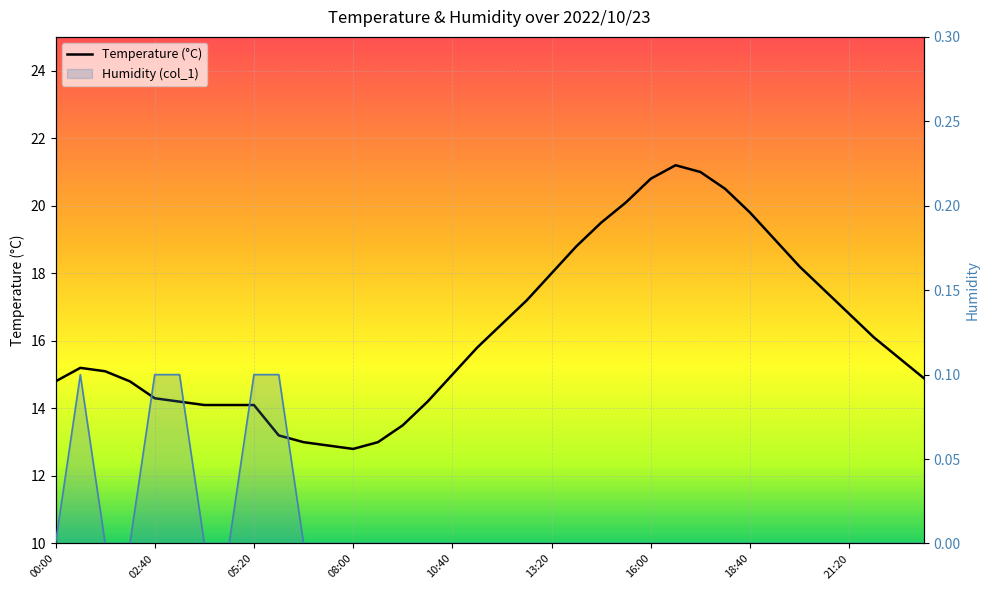

What is the difference between the maximum and second lowest values in the Humidity (col_1) series?

0.1